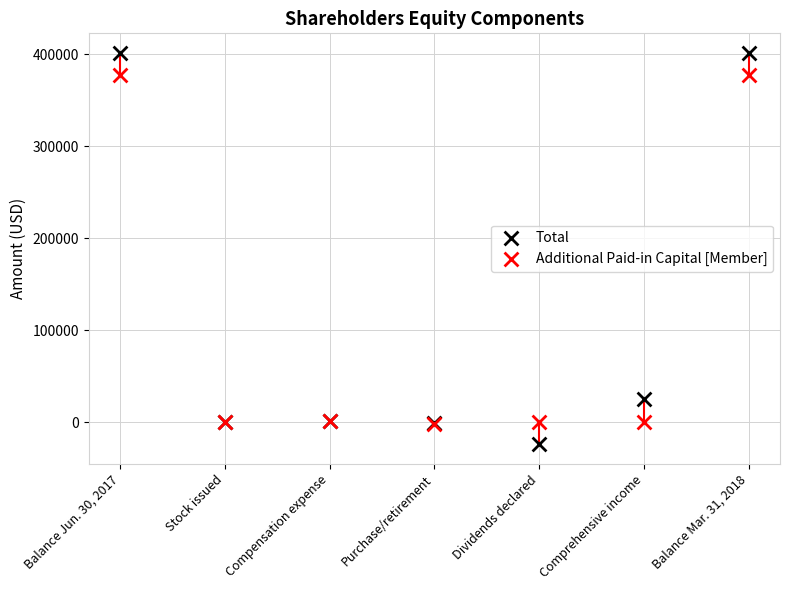

Which series reaches the maximum Y coordinate?

Total